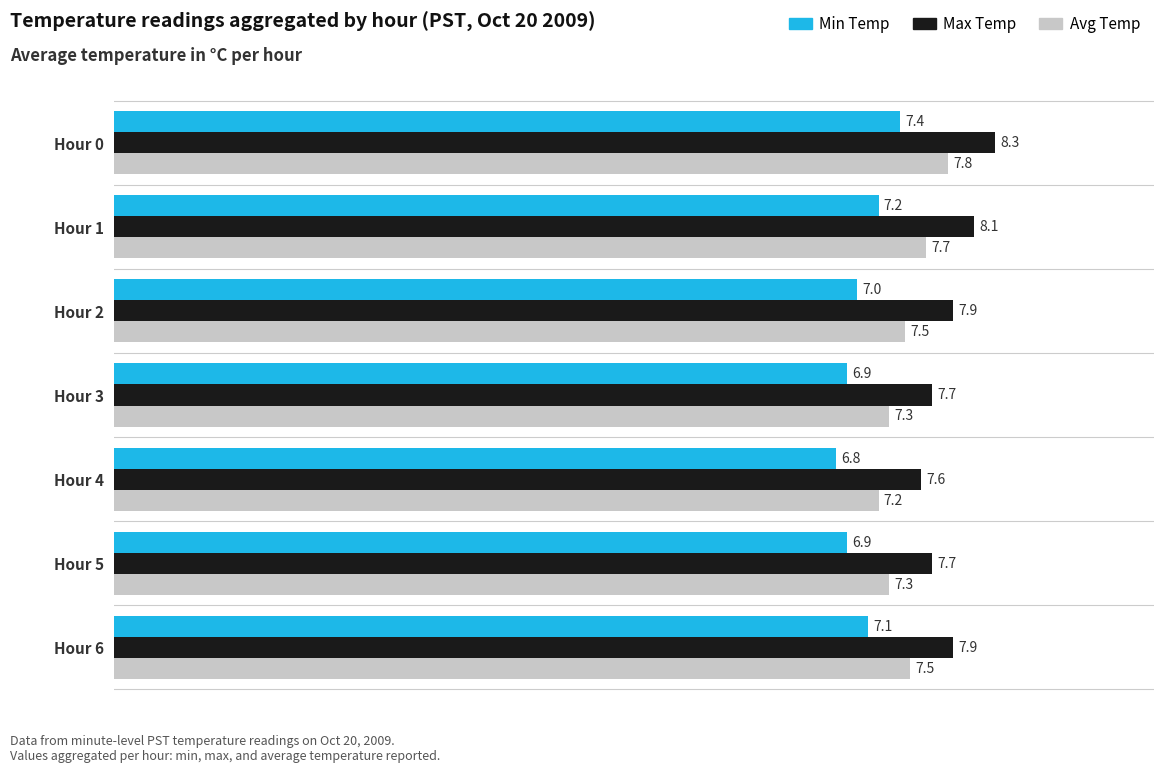

At how many categories does at least one series exceed 7?

7